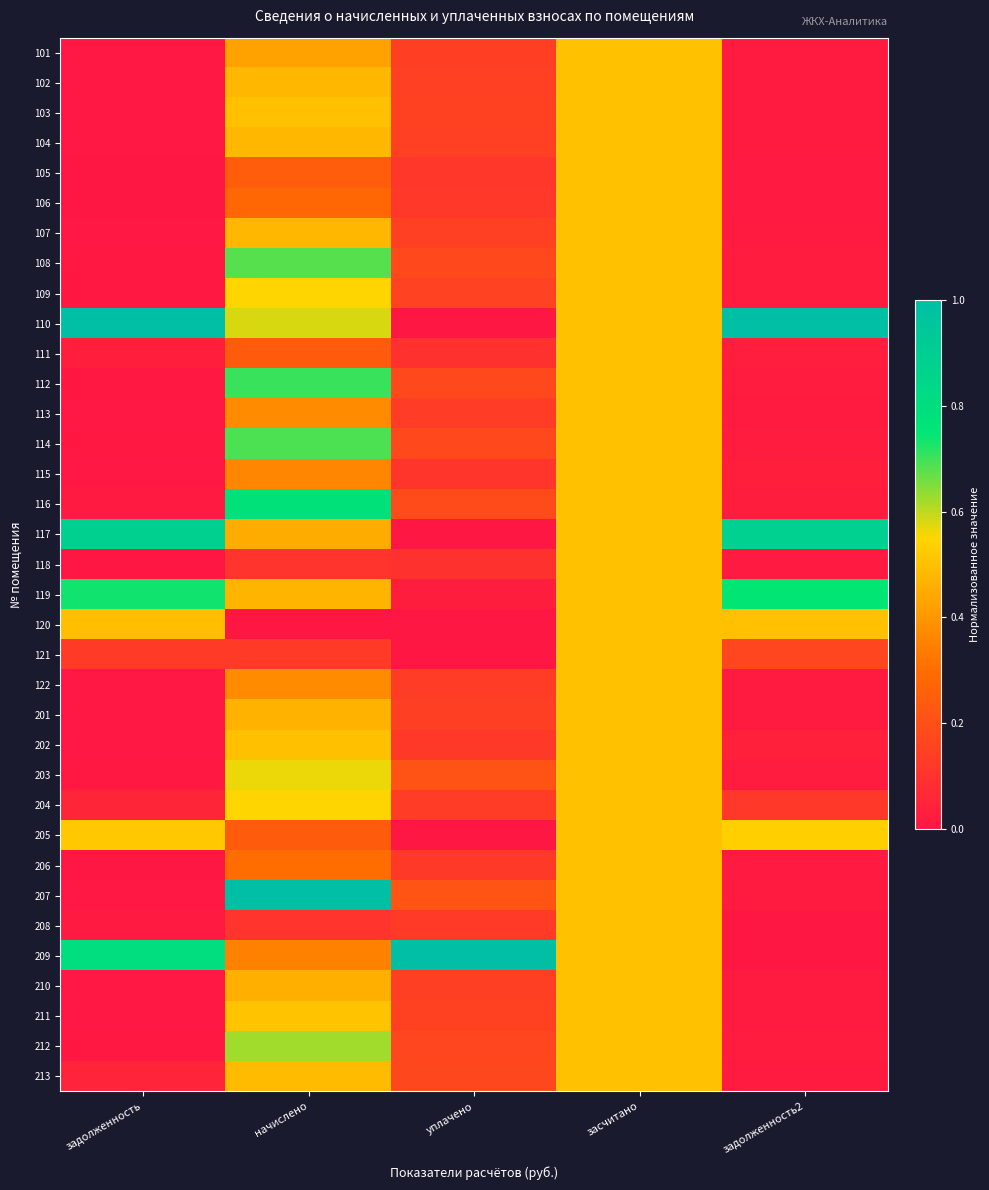

Rank the series by their maximum value, from highest to lowest.

110, 207, 209, 117, 116, 119, 112, 114, 108, 212, 203, 109, 204, 205, 211, 101, 102, 103, 104, 105, 106, 107, 111, 113, 115, 118, 120, 121, 122, 201, 202, 206, 208, 210, 213